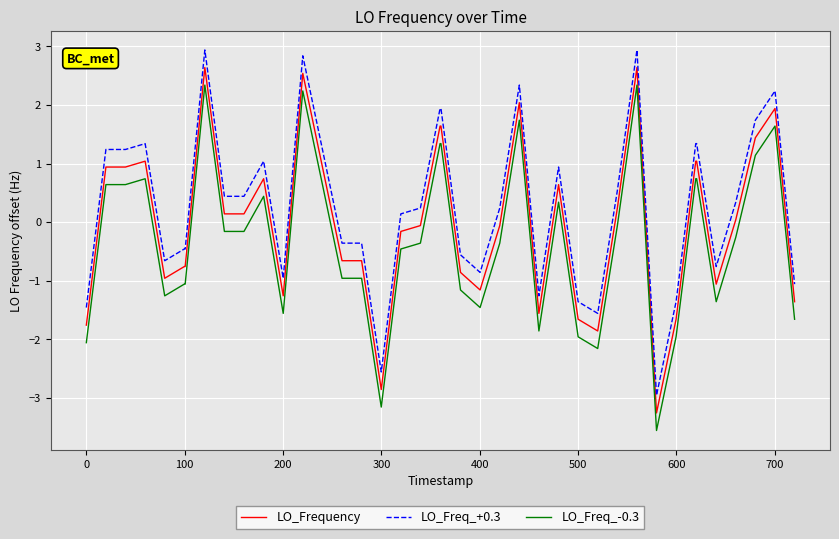

List the series in order of their peak value, highest first.

LO_Freq_+0.3, LO_Frequency, LO_Freq_-0.3